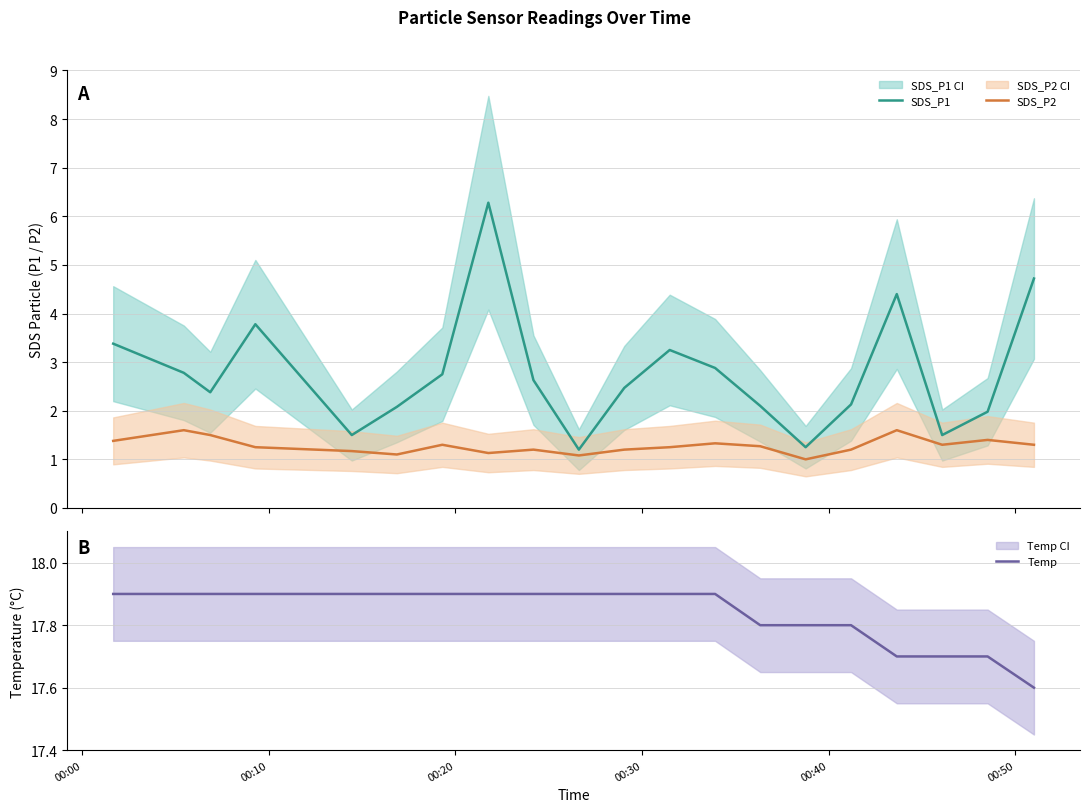

True or false: Temp and SDS_P2 cross at least once.

False